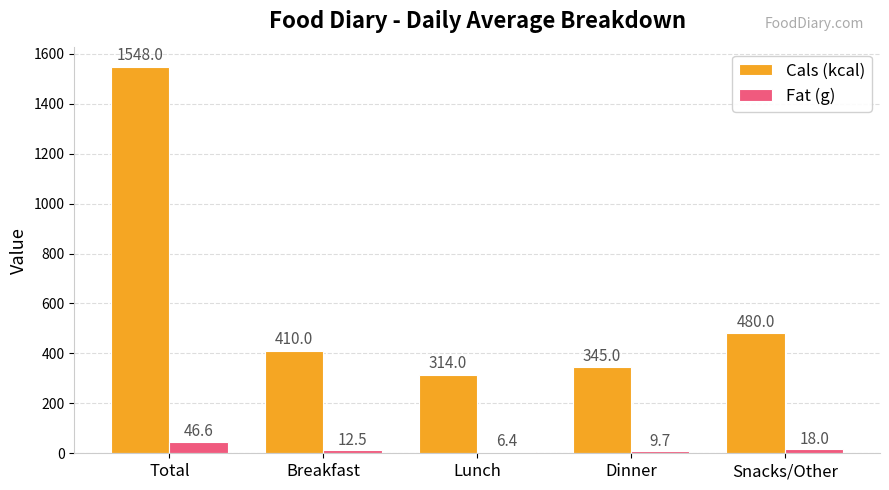

At which category is the sum across all series the highest?

Total